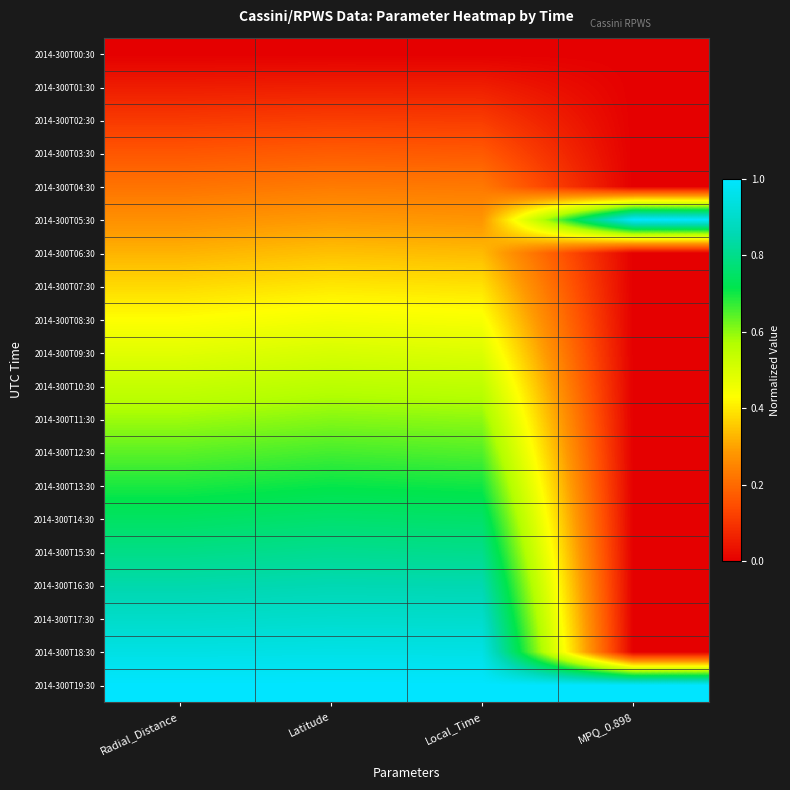

Reading left to right, what are all the values shown in this chart?

2014-300T00:30: Radial_Distance=0.0	Latitude=0.0	Local_Time=0.0	MPQ_0.898=0.0
2014-300T01:30: Radial_Distance=0.1	Latitude=0.1	Local_Time=0.1	MPQ_0.898=0.0
2014-300T02:30: Radial_Distance=0.1	Latitude=0.1	Local_Time=0.1	MPQ_0.898=0.0
2014-300T03:30: Radial_Distance=0.2	Latitude=0.2	Local_Time=0.2	MPQ_0.898=0.0
2014-300T04:30: Radial_Distance=0.2	Latitude=0.2	Local_Time=0.2	MPQ_0.898=0.0
2014-300T05:30: Radial_Distance=0.3	Latitude=0.3	Local_Time=0.3	MPQ_0.898=1.0
2014-300T06:30: Radial_Distance=0.3	Latitude=0.3	Local_Time=0.3	MPQ_0.898=0.0
2014-300T07:30: Radial_Distance=0.4	Latitude=0.4	Local_Time=0.4	MPQ_0.898=0.0
2014-300T08:30: Radial_Distance=0.4	Latitude=0.5	Local_Time=0.4	MPQ_0.898=0.0
2014-300T09:30: Radial_Distance=0.5	Latitude=0.5	Local_Time=0.5	MPQ_0.898=0.0
2014-300T10:30: Radial_Distance=0.5	Latitude=0.6	Local_Time=0.5	MPQ_0.898=0.0
2014-300T11:30: Radial_Distance=0.6	Latitude=0.6	Local_Time=0.6	MPQ_0.898=0.0
2014-300T12:30: Radial_Distance=0.6	Latitude=0.7	Local_Time=0.6	MPQ_0.898=0.0
2014-300T13:30: Radial_Distance=0.7	Latitude=0.7	Local_Time=0.7	MPQ_0.898=0.0
2014-300T14:30: Radial_Distance=0.7	Latitude=0.8	Local_Time=0.8	MPQ_0.898=0.0
2014-300T15:30: Radial_Distance=0.8	Latitude=0.8	Local_Time=0.8	MPQ_0.898=0.0
2014-300T16:30: Radial_Distance=0.8	Latitude=0.9	Local_Time=0.9	MPQ_0.898=0.0
2014-300T17:30: Radial_Distance=0.9	Latitude=0.9	Local_Time=0.9	MPQ_0.898=0.0
2014-300T18:30: Radial_Distance=0.9	Latitude=1.0	Local_Time=1.0	MPQ_0.898=0.0
2014-300T19:30: Radial_Distance=1.0	Latitude=1.0	Local_Time=1.0	MPQ_0.898=1.0